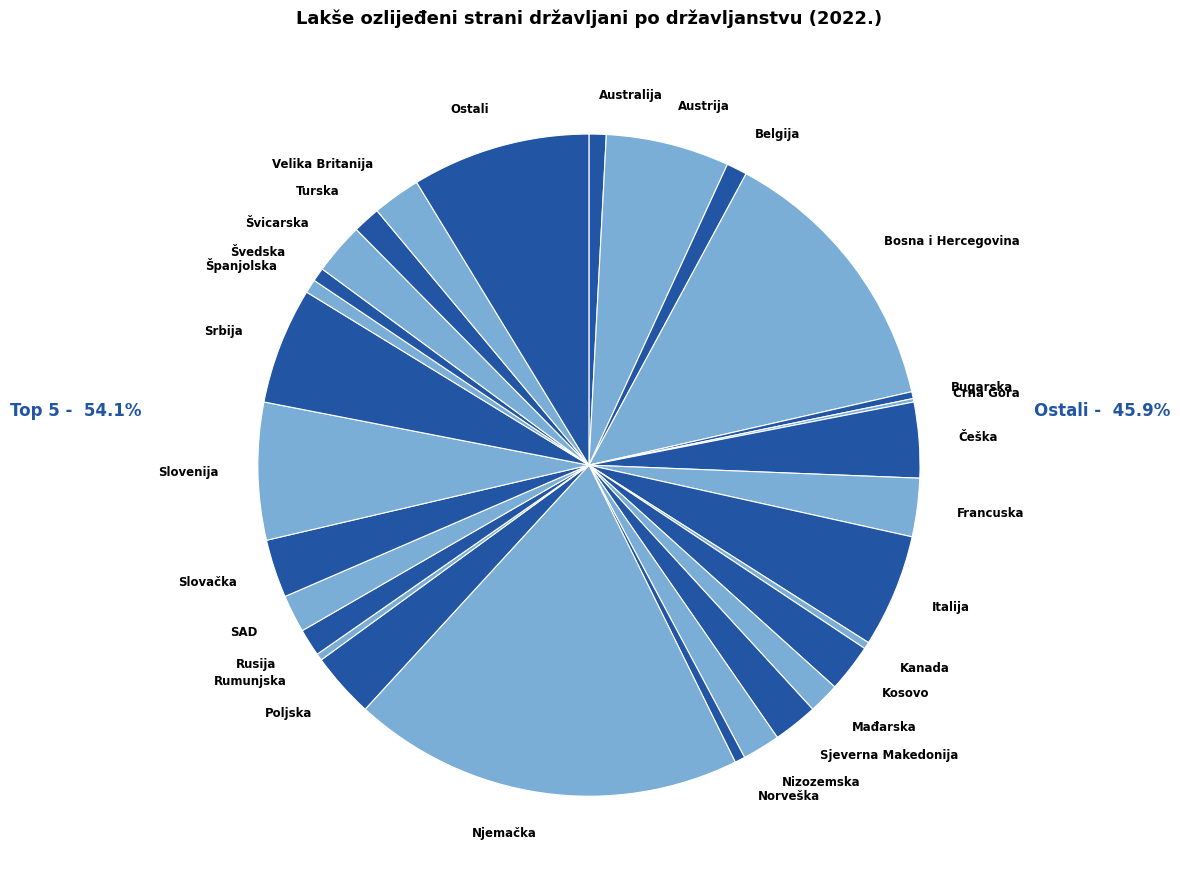

The Srbija slice represents 1% of the pie. True or false?

False